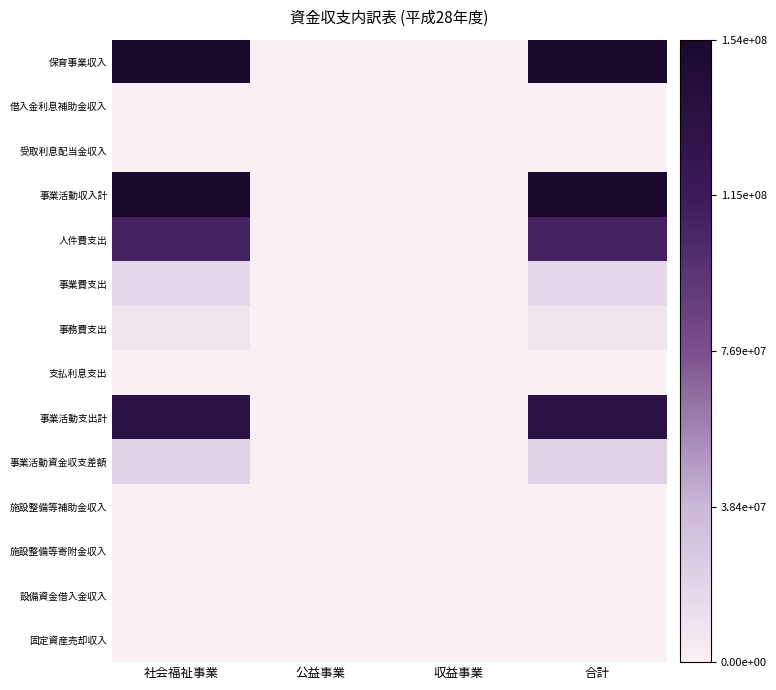

At which category is the sum across all series the highest?

社会福祉事業